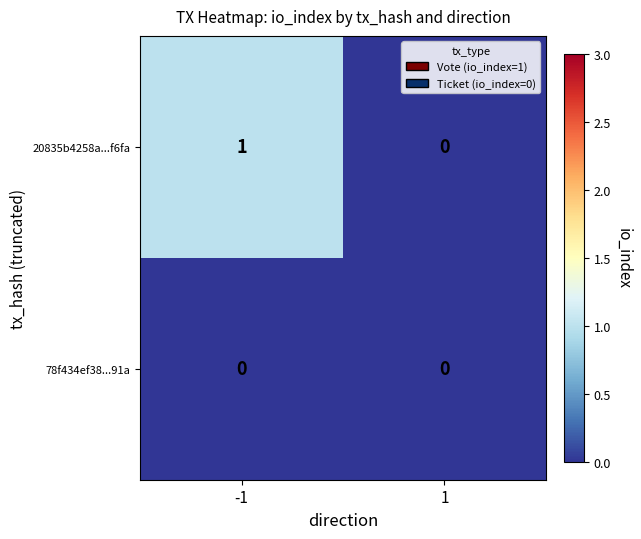

Rank the series by their average value, from highest to lowest.

20835b4258a...f6fa, 78f434ef38...91a